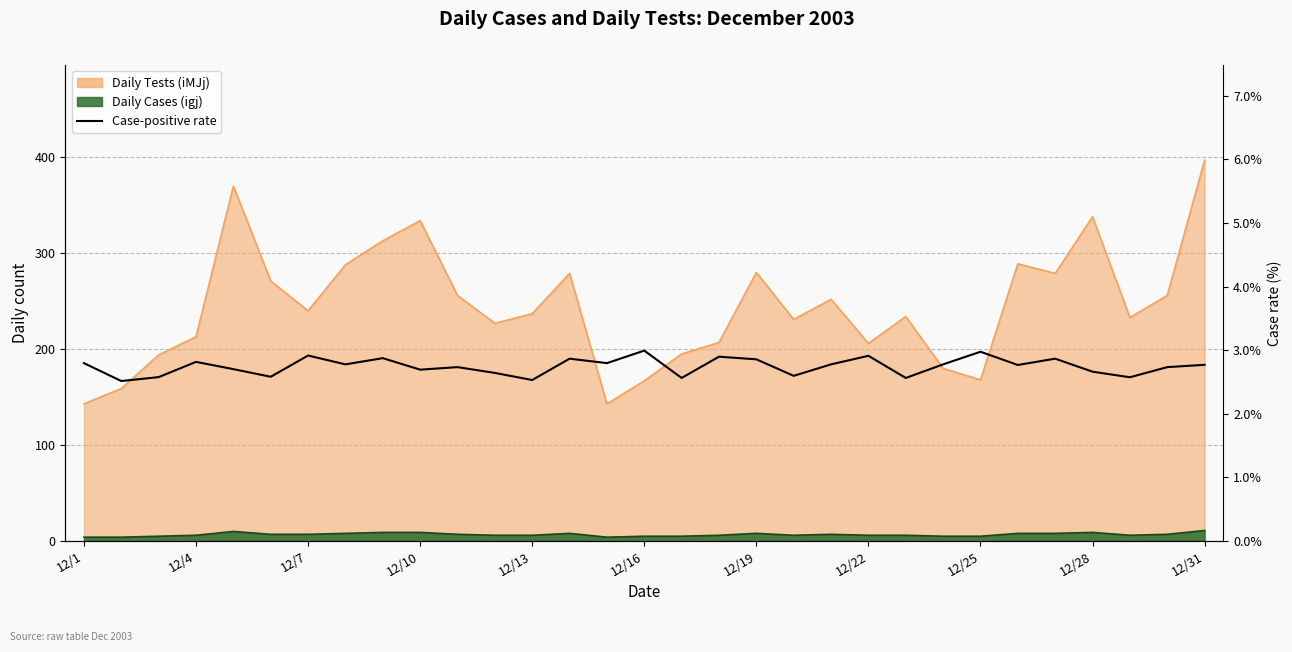

List the labels in order of value, smallest first.

12/4, 12, 16, 22, 28, 12/7, 12/16, 19, 11, 27, 12/28, 12/13, 12/31, 29, 25, 30, 12/22, 20, 23, 12/1, 14, 12/10, 18, 13, 26, 12/25, 17, 21, 12/19, 24, 15